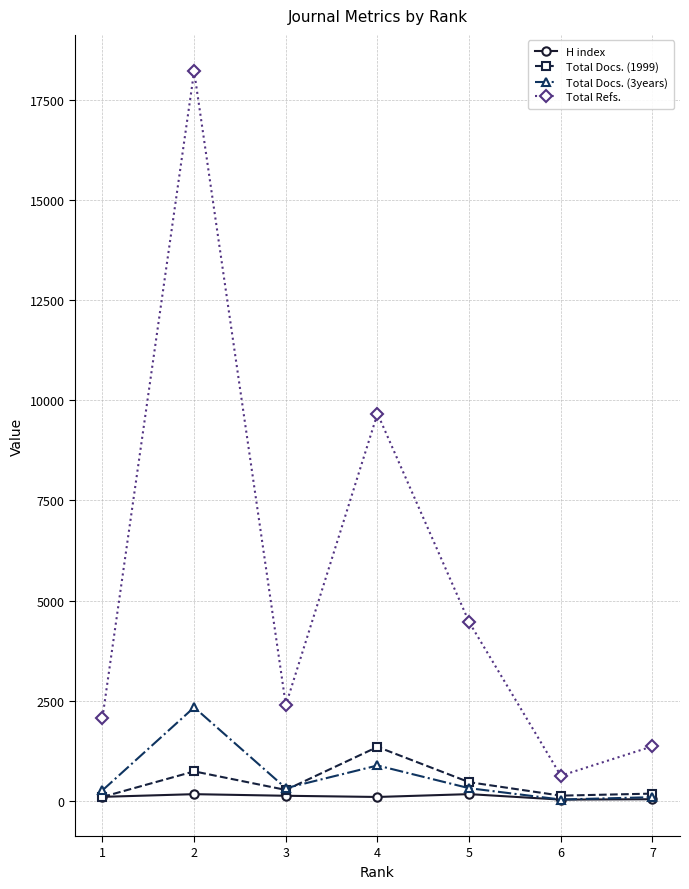

True or false: Total Docs. (1999) has more than 0 interior local peaks.

True